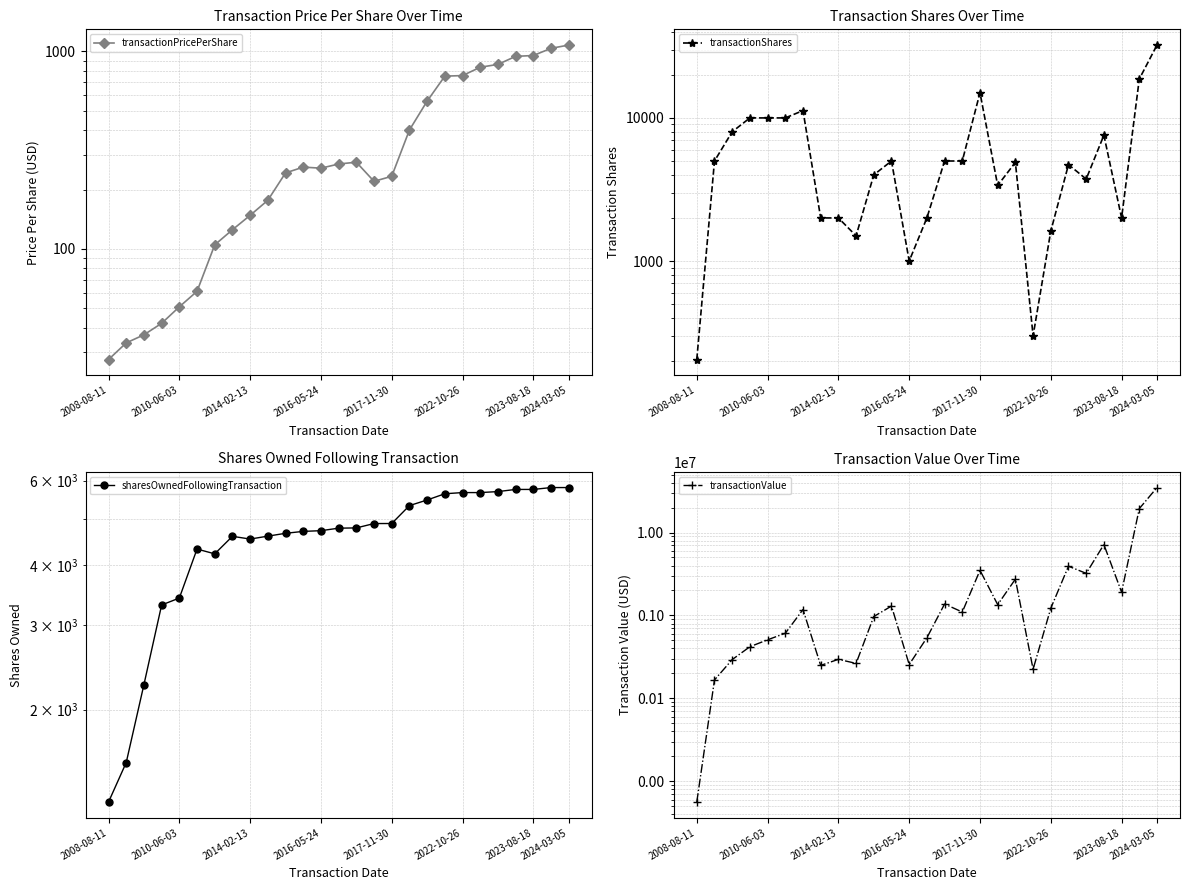

Reading left to right, list all the values displayed in this chart.

transactionPricePerShare: 27.5	33.4	36.7	42.0	50.9	61.0	104.9	125.1	148.0	176.4	242.7	259.7	256.5	269.2	275.0	220.0	233.3	400.3	560.5	750.2	755.0	832.2	860.3	944.9	954.1	1037.6	1077.9
transactionShares: 205.0	5000.0	8000.0	10000.0	10000.0	10000.0	11250.0	2000.0	2000.0	1500.0	4000.0	5000.0	1000.0	2000.0	5000.0	5000.0	15000.0	3374.0	4892.0	300.0	1618.0	4716.0	3740.0	7574.0	2000.0	18692.0	32291.0
sharesOwnedFollowingTransaction: 1284.0	1552.0	2255.0	3304.0	3415.0	4320.0	4222.0	4592.0	4532.0	4596.0	4659.0	4702.0	4718.0	4775.0	4781.0	4882.0	4883.0	5321.0	5466.0	5632.0	5664.0	5664.0	5691.0	5750.0	5750.0	5802.0	5802.0
transactionValue: 5646.0	167162.0	293946.0	420000.0	509230.0	610000.0	1179710.0	250174.0	296000.0	264617.0	970926.0	1298366.0	256464.0	538494.0	1375000.0	1100000.0	3500007.0	1350613.0	2742066.0	225056.0	1221595.0	3924876.0	3217696.0	7156658.0	1908267.0	19395255.0	34806953.0